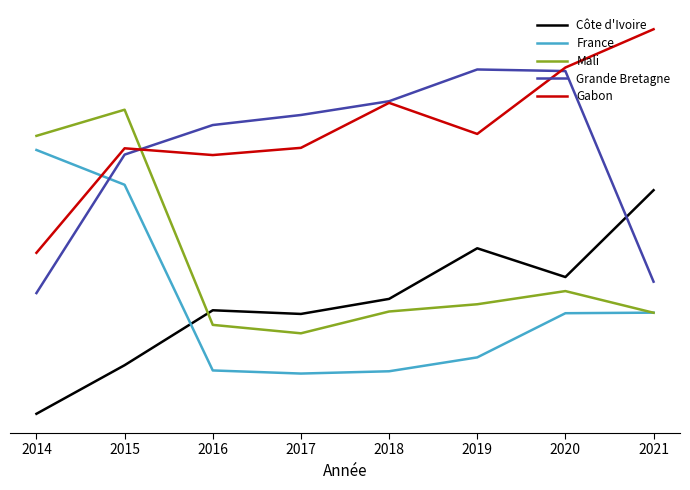

Is this an area chart (filled region under the line)?

No